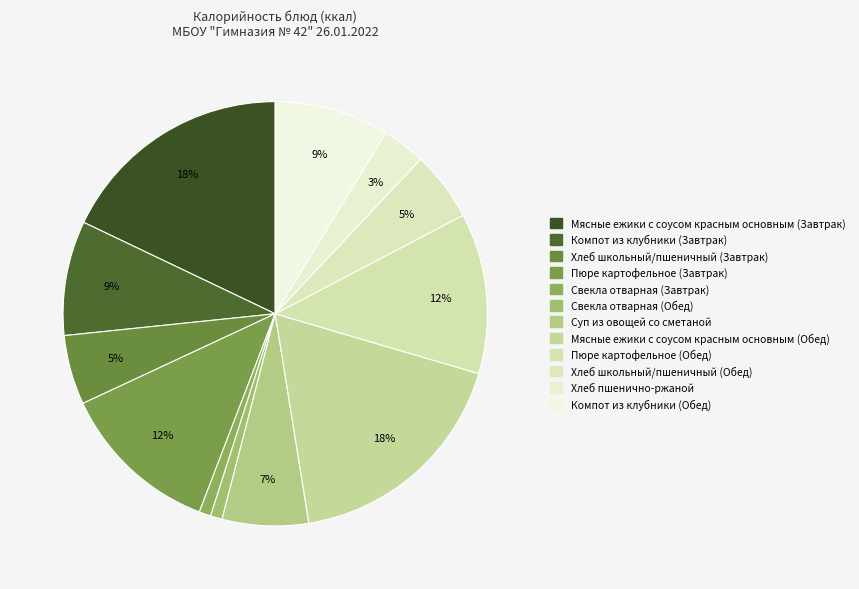

What percentage do Хлеб школьный/пшеничный (Завтрак) and Компот из клубники (Завтрак) together represent?

14.0%